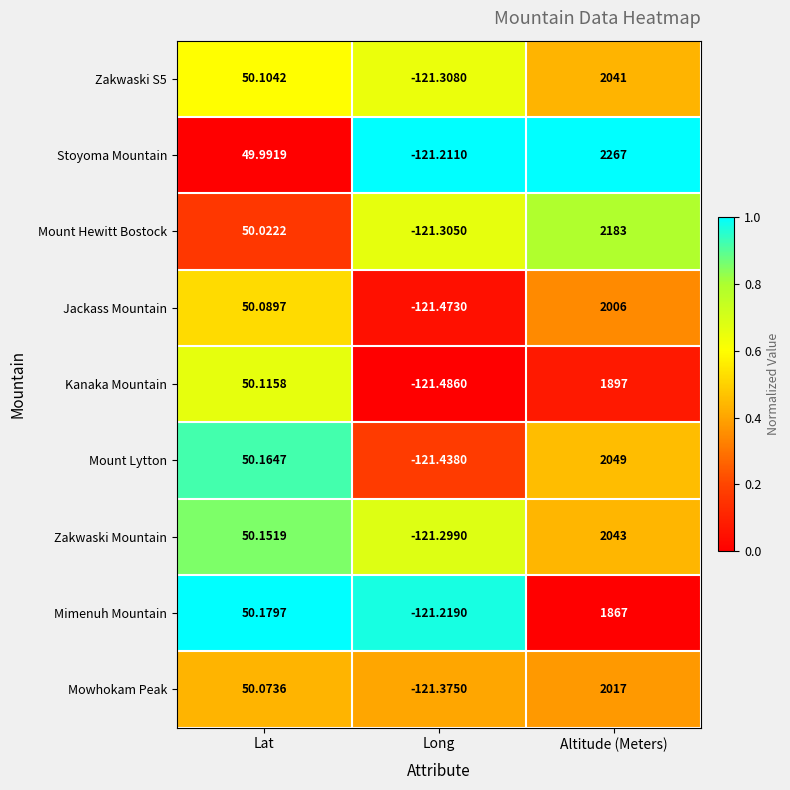

At which category is the sum across all series the highest?

Altitude (Meters)